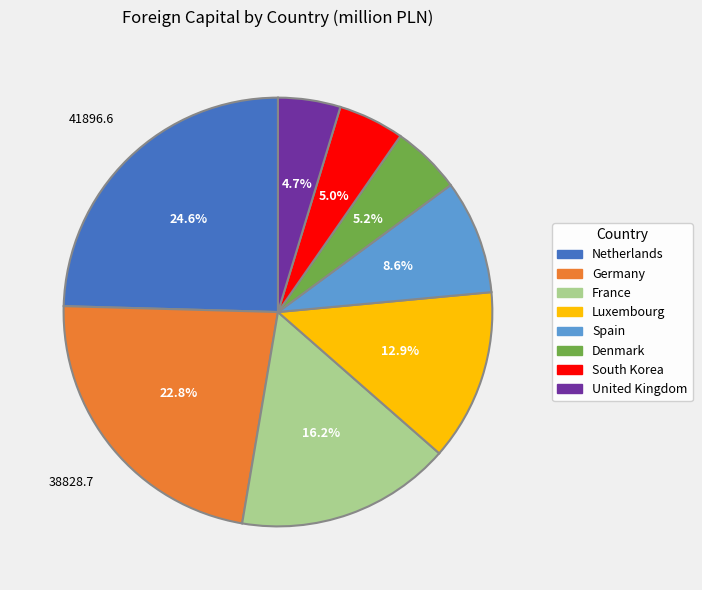

Is the sum of United Kingdom and Spain greater than half?

No